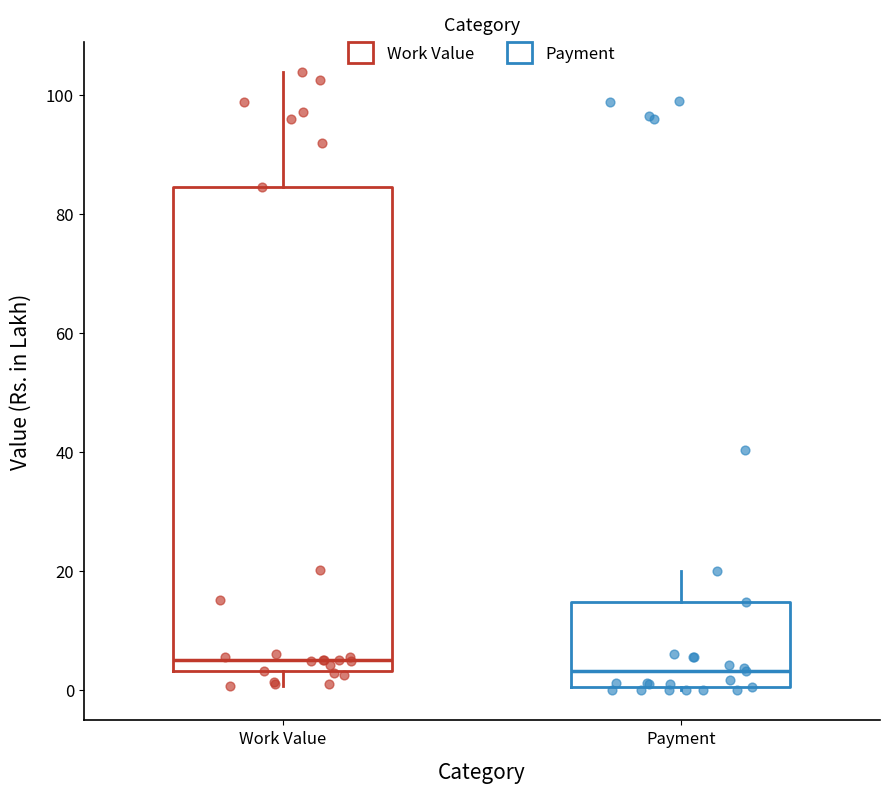

Where is the upper edge of the box for Payment on the y-axis? The values are not printed on the chart, so give them approximately, as read against the axis.

14